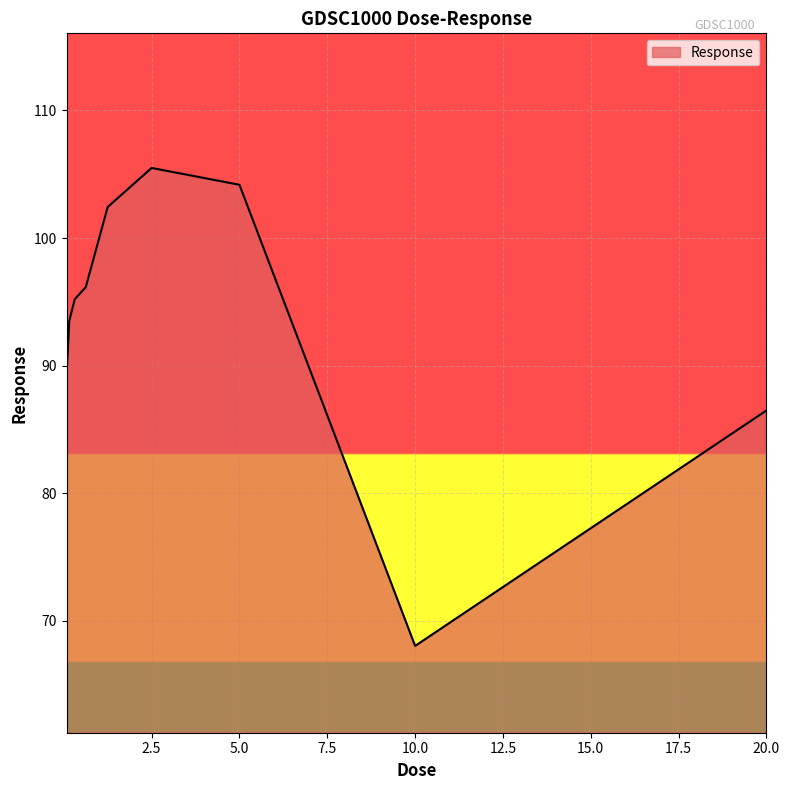

What is the difference between the maximum and minimum values?

37.5